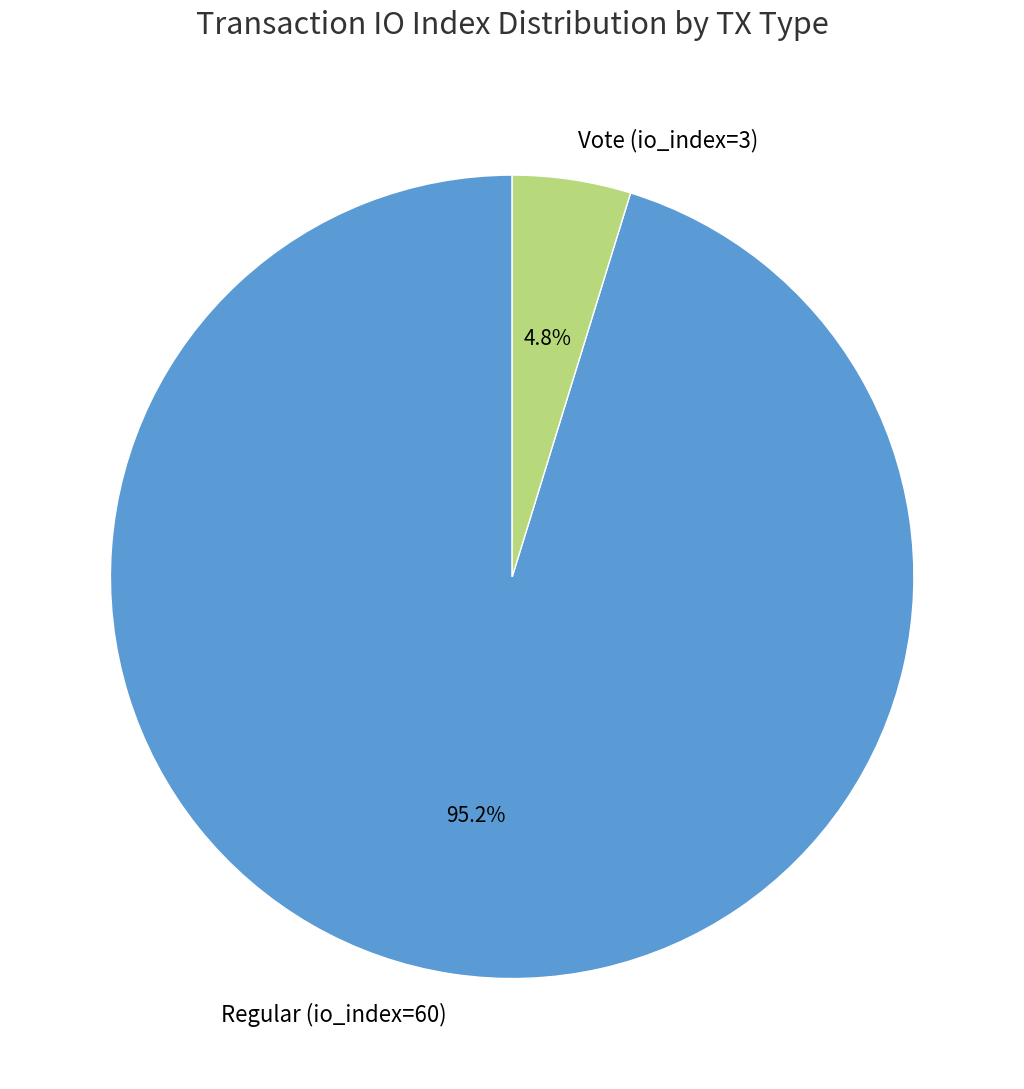

To the nearest percent, what percentage of the pie is Vote (io_index=3)?

5%